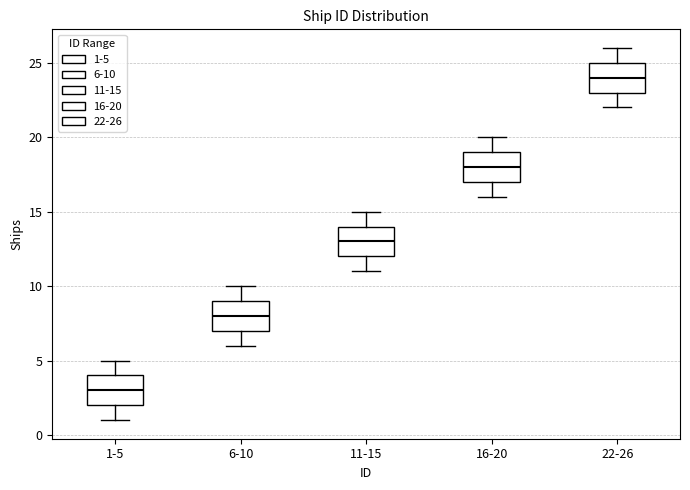

Reading left to right, transcribe this box plot: for each box, give where its median line is, the range the box spans, and where its two whiskers end, as read against the y-axis. The values are not printed on the chart, so give them approximately, as read against the axis.

1-5: median 3, box 2 to 4, whiskers 1 to 5
6-10: median 8, box 7 to 9, whiskers 6 to 10
11-15: median 13, box 12 to 14, whiskers 11 to 15
16-20: median 18, box 17 to 19, whiskers 16 to 20
22-26: median 24, box 23 to 25, whiskers 22 to 26